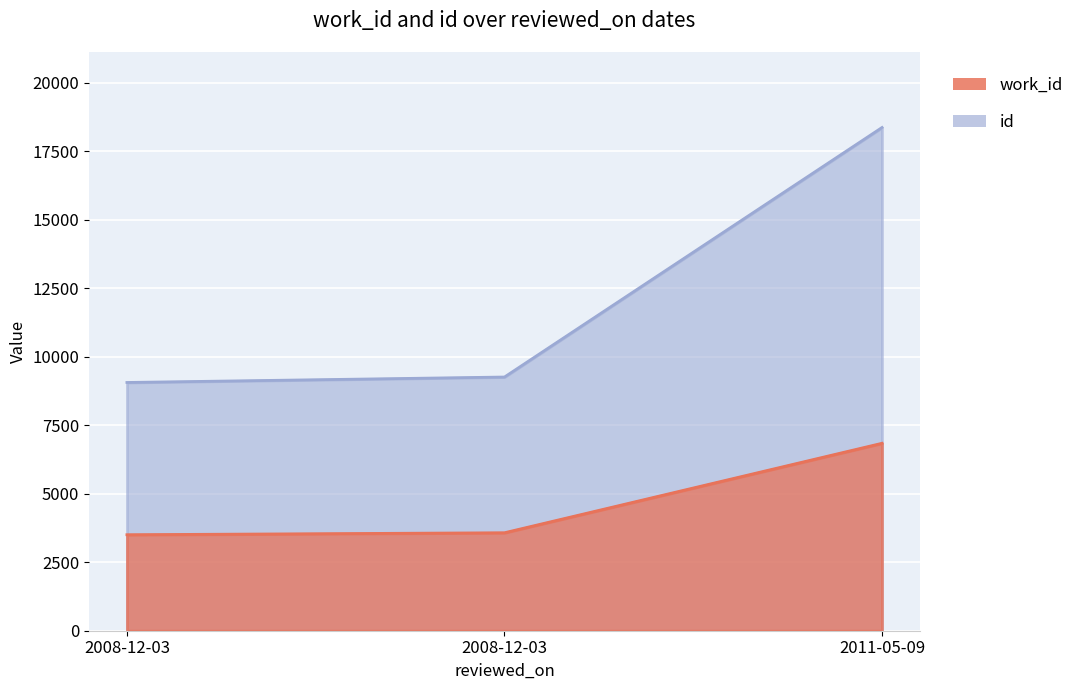

Rank the series by their average value, from lowest to highest.

work_id, id